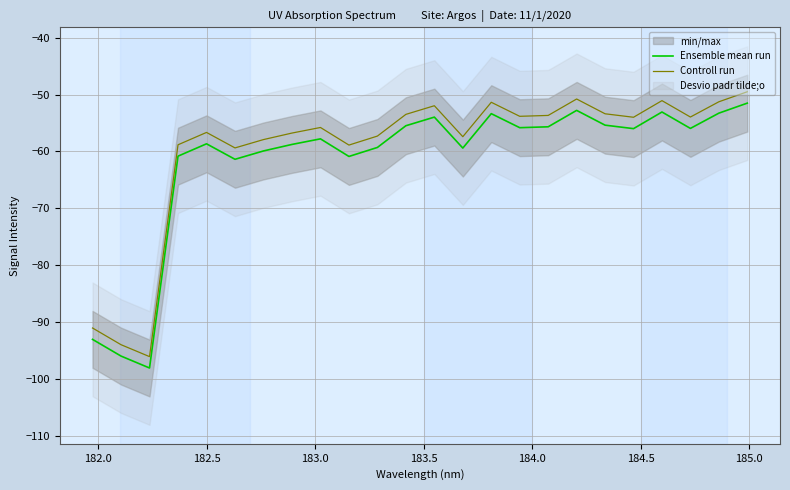

True or false: Controll run and Ensemble mean run intersect in this chart.

False